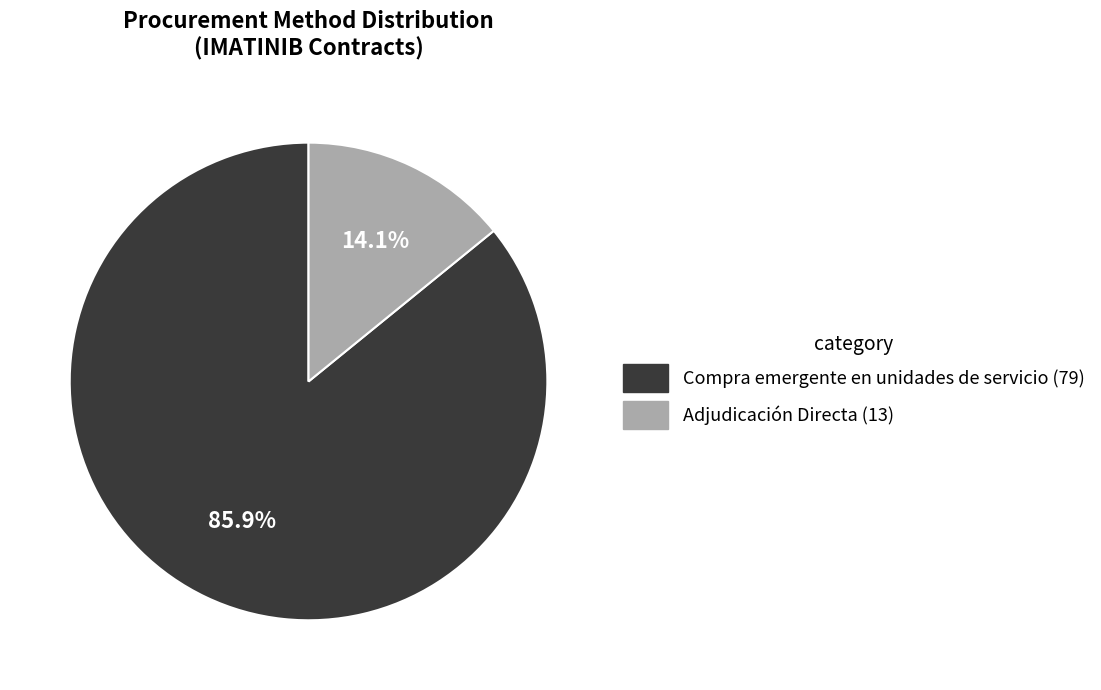

Which has a higher value, Adjudicación Directa or Compra emergente en unidades de servicio?

Compra emergente en unidades de servicio